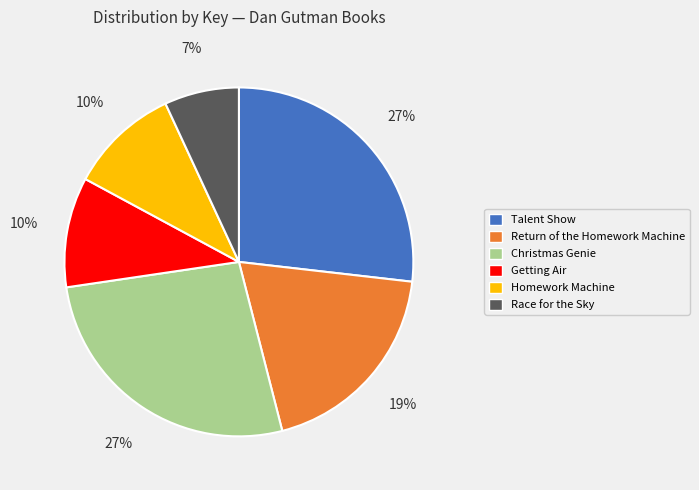

Is there a majority slice in this chart?

No